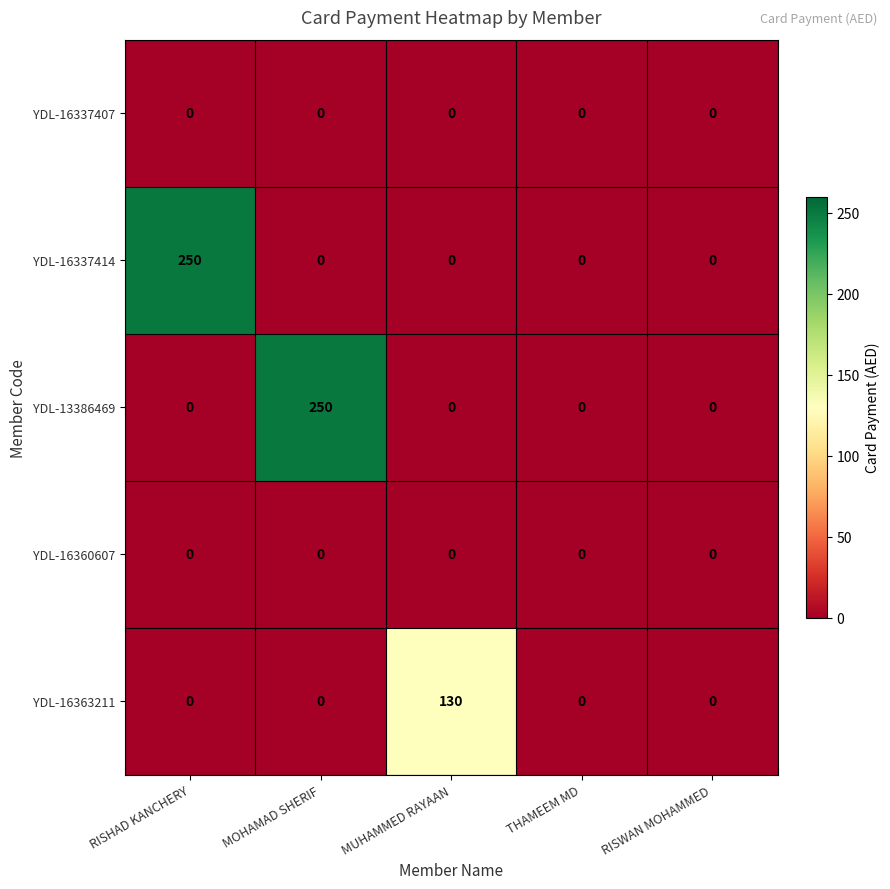

The YDL-13386469 series shows -102 at RISHAD KANCHERY. True or false?

False